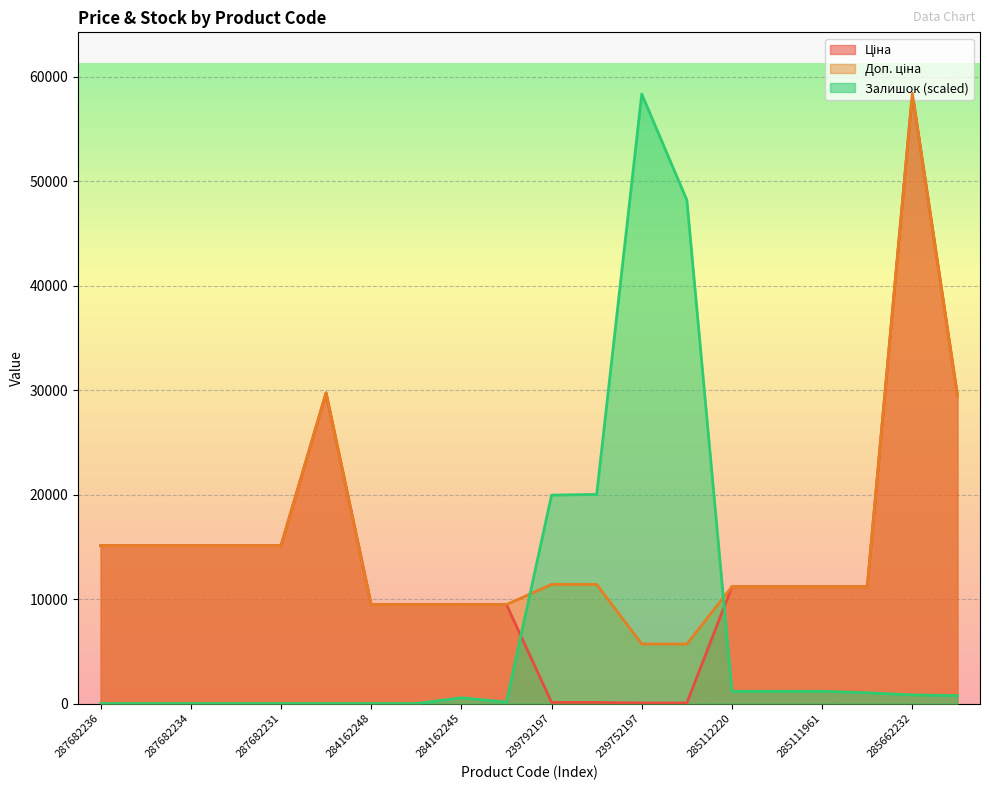

Which label corresponds to the smallest value in the chart?

287682236